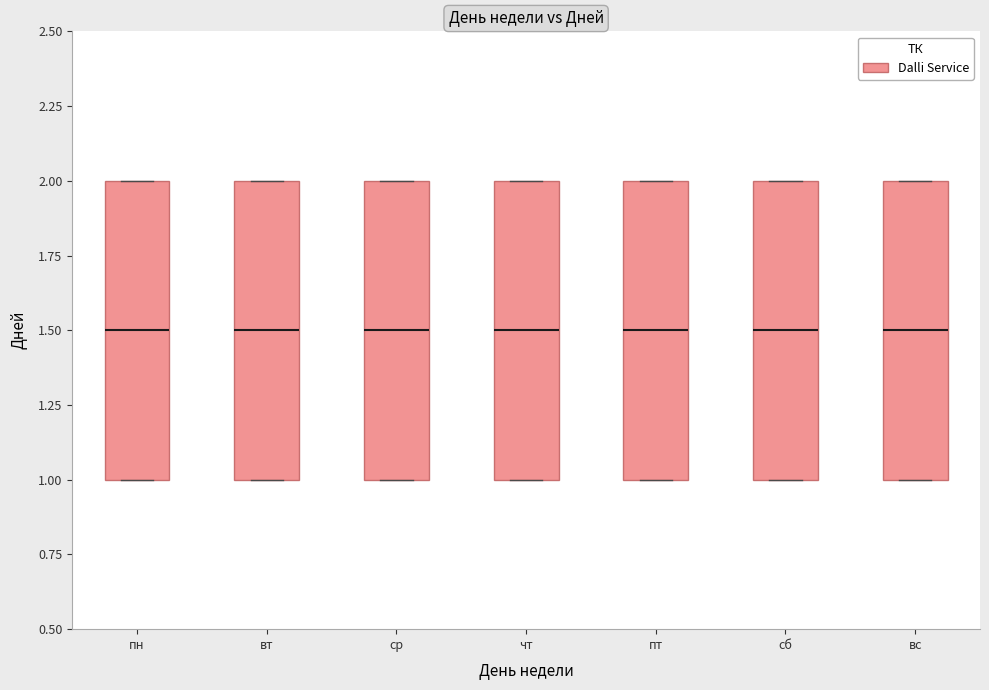

Reading left to right, transcribe this box plot: for each box, give where its median line is, the range the box spans, and where its two whiskers end, as read against the y-axis. The values are not printed on the chart, so give them approximately, as read against the axis.

пн: median 1.5, box 1.0 to 2.0, whiskers 1.0 to 2.0
вт: median 1.5, box 1.0 to 2.0, whiskers 1.0 to 2.0
ср: median 1.5, box 1.0 to 2.0, whiskers 1.0 to 2.0
чт: median 1.5, box 1.0 to 2.0, whiskers 1.0 to 2.0
пт: median 1.5, box 1.0 to 2.0, whiskers 1.0 to 2.0
сб: median 1.5, box 1.0 to 2.0, whiskers 1.0 to 2.0
вс: median 1.5, box 1.0 to 2.0, whiskers 1.0 to 2.0